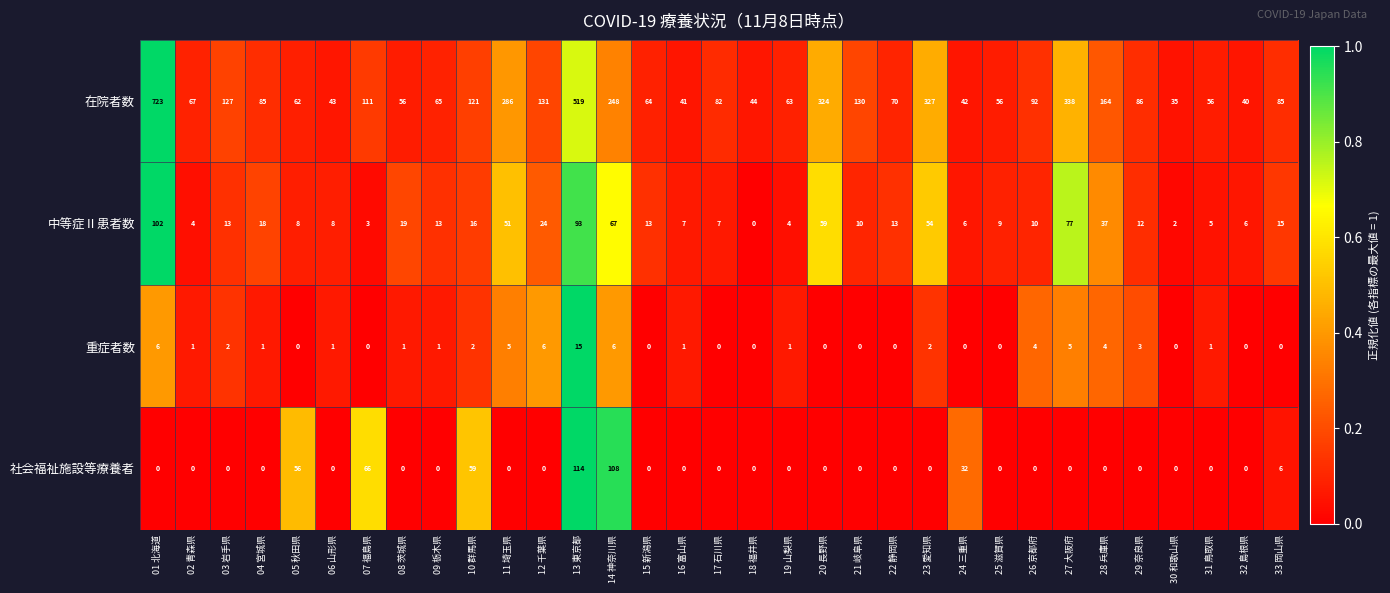

Rank the series at 11 埼玉県 from highest to lowest value.

在院者数, 中等症Ⅱ患者数, 重症者数, 社会福祉施設等療養者